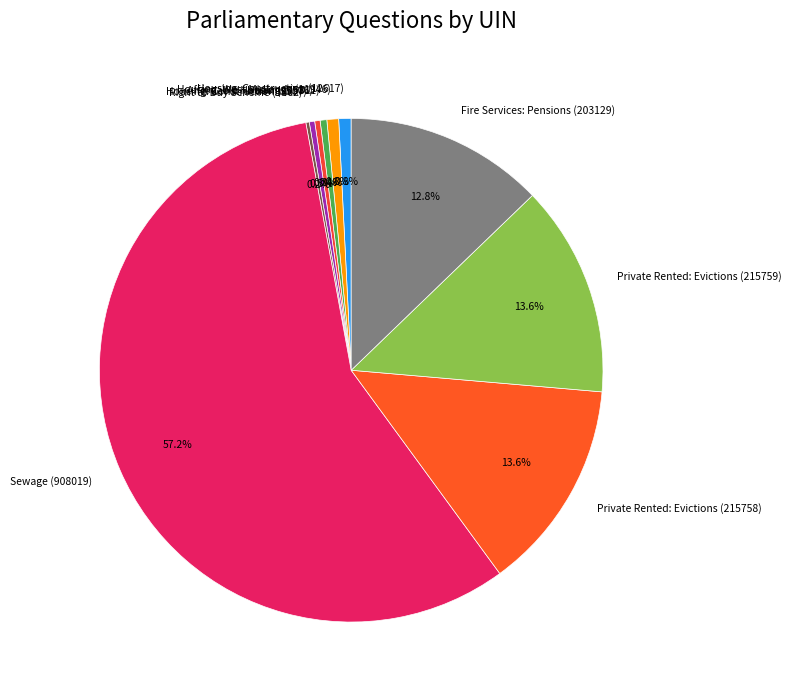

Which category has the biggest portion of the pie?

Sewage (908019)